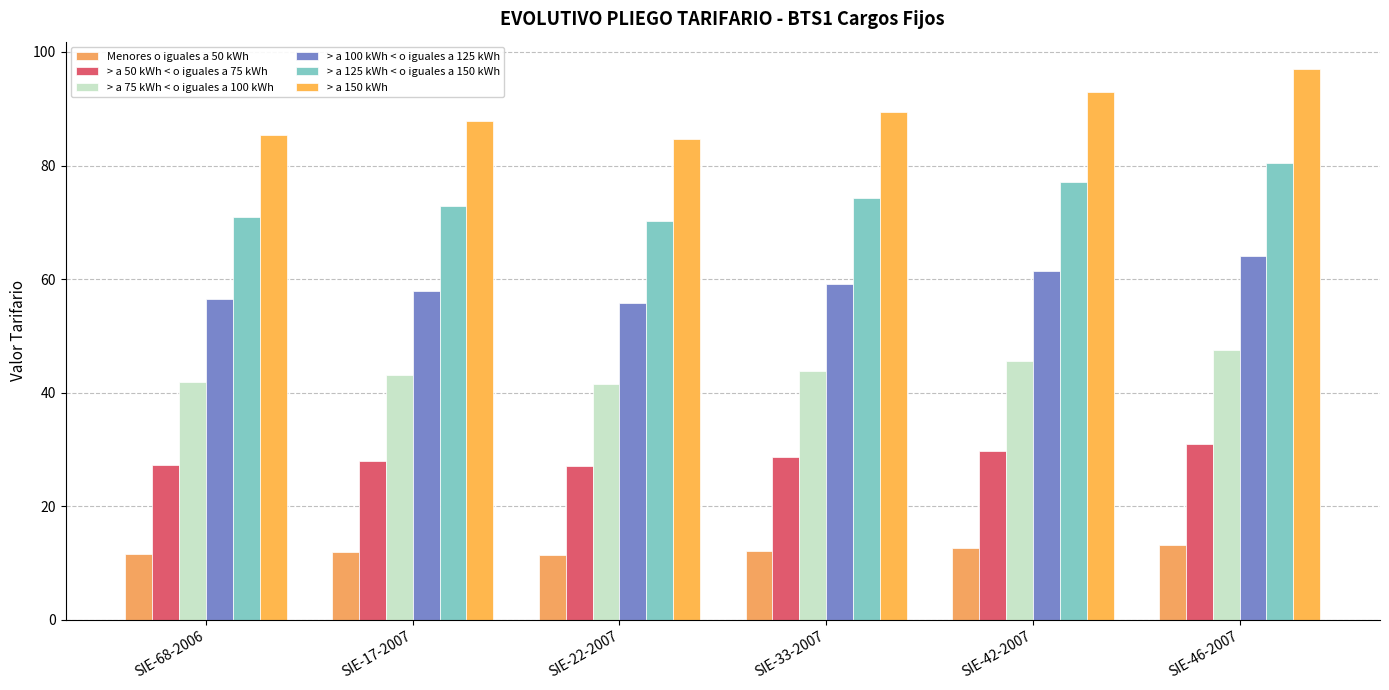

Rank the series by their average value, from highest to lowest.

> a 150 kWh, > a 125 kWh < o iguales a 150 kWh, > a 100 kWh < o iguales a 125 kWh, > a 75 kWh < o iguales a 100 kWh, > a 50 kWh < o iguales a 75 kWh, Menores o iguales a 50 kWh